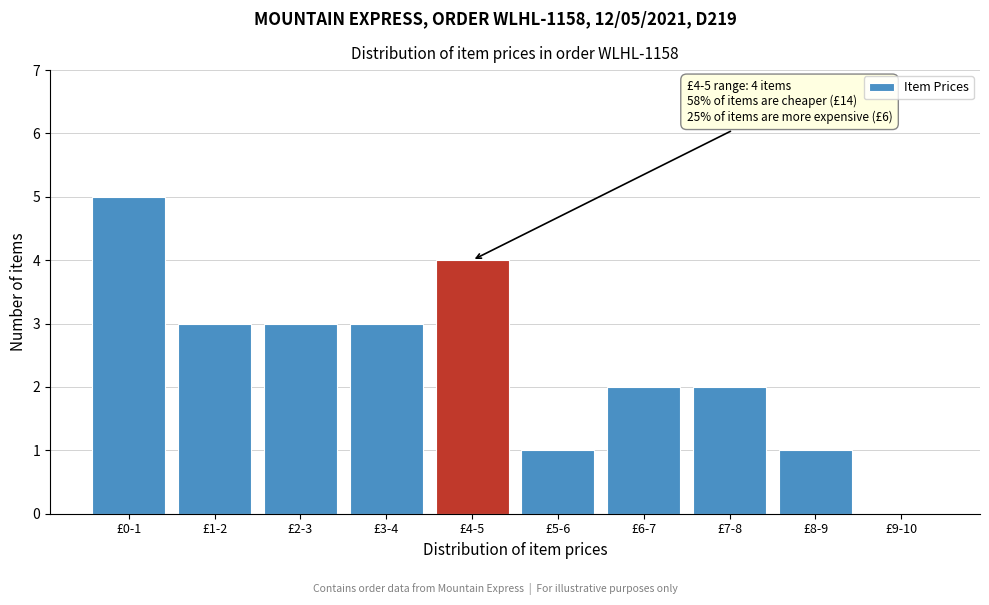

Reading right to left, extract all data points from this chart.

£9-10=0	£8-9=1	£7-8=2	£6-7=2	£5-6=1	£4-5=4	£3-4=3	£2-3=3	£1-2=3	£0-1=5